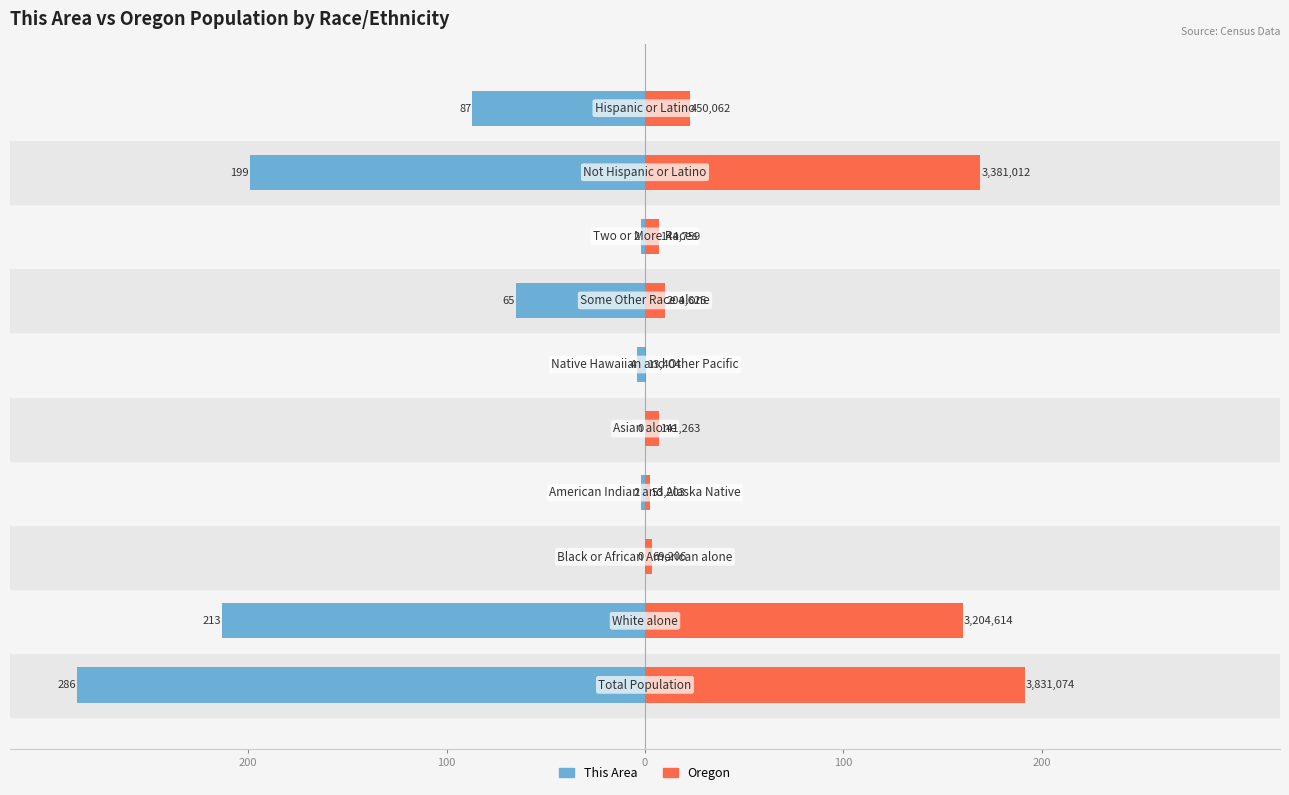

What is the difference between the Oregon values at 200 and 8?

162.0